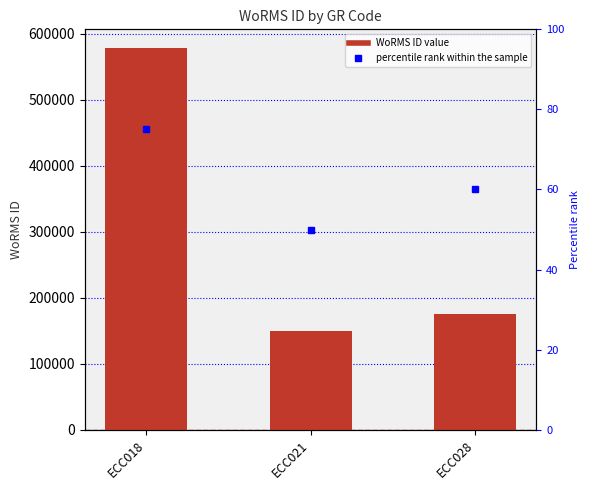

Reading left to right, extract all data points from this chart.

577521	149210	175584